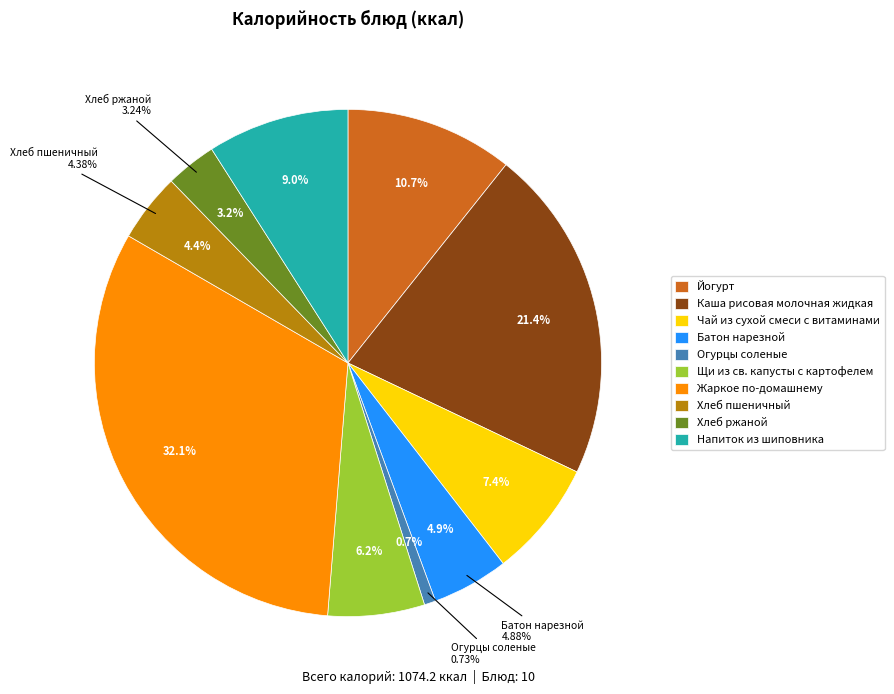

To the nearest percent, what percentage of the pie is Напиток из шиповника?

9%